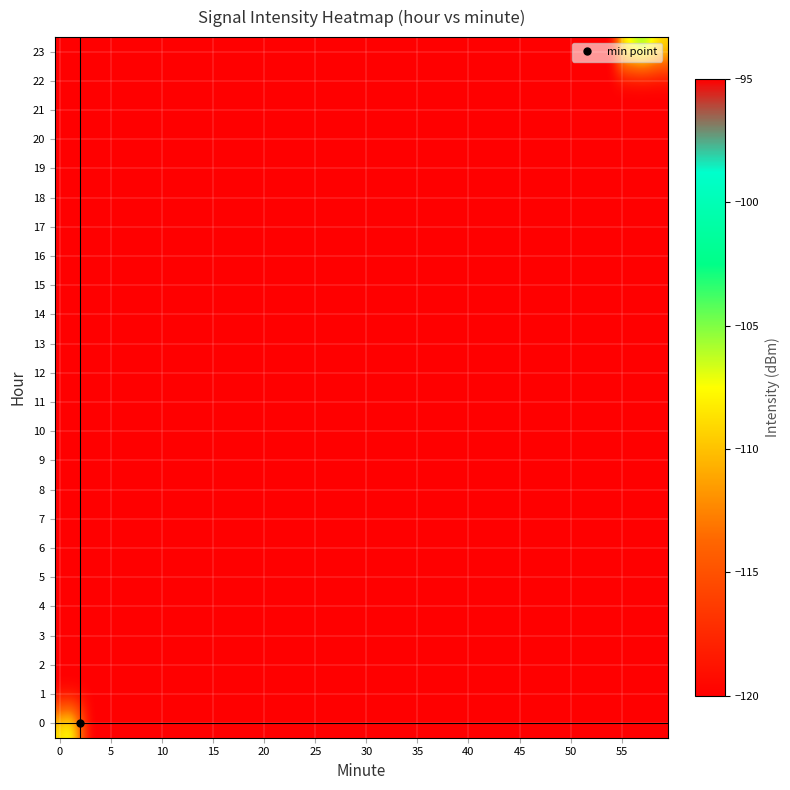

Which series has the largest total across all categories?

23